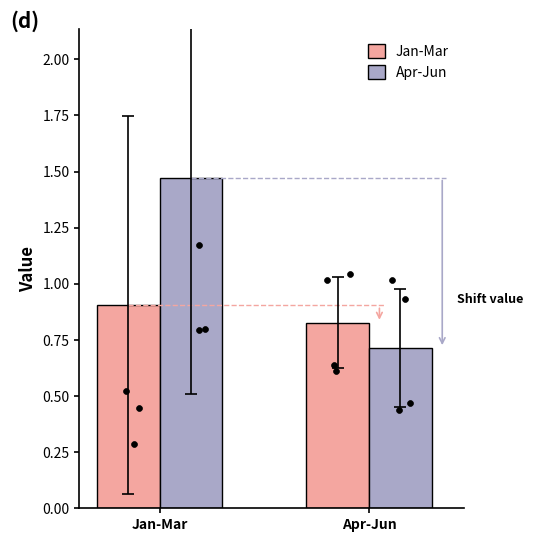

Is the value of Apr-Jun at Jan-Mar greater than the value of Jan-Mar at Jan-Mar?

Yes